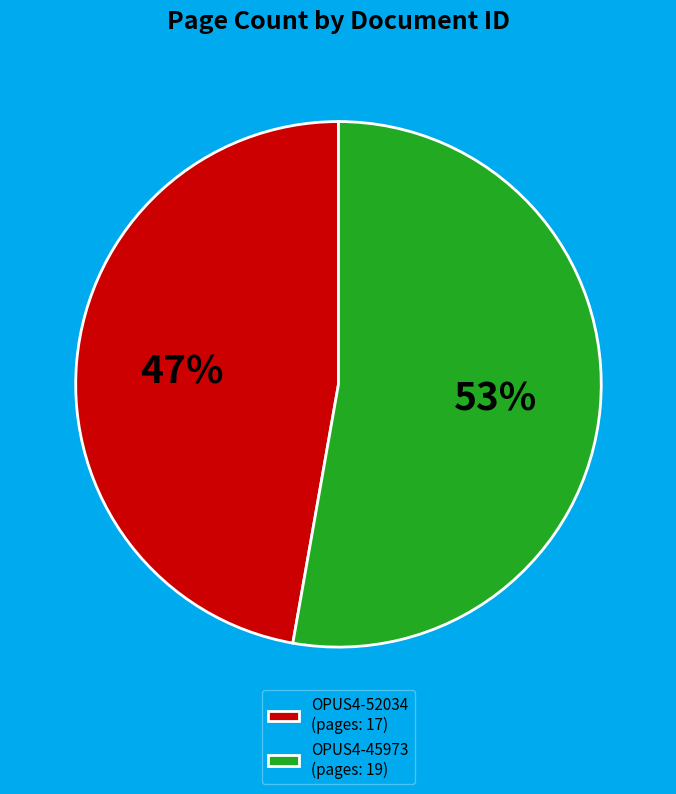

To the nearest percent, what is the average slice percentage?

50%